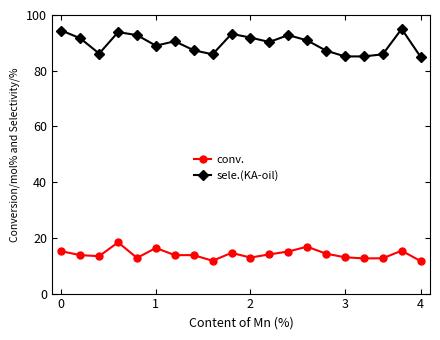

What is the difference between the maximum and minimum values in the sele.(KA-oil) series?

10.0